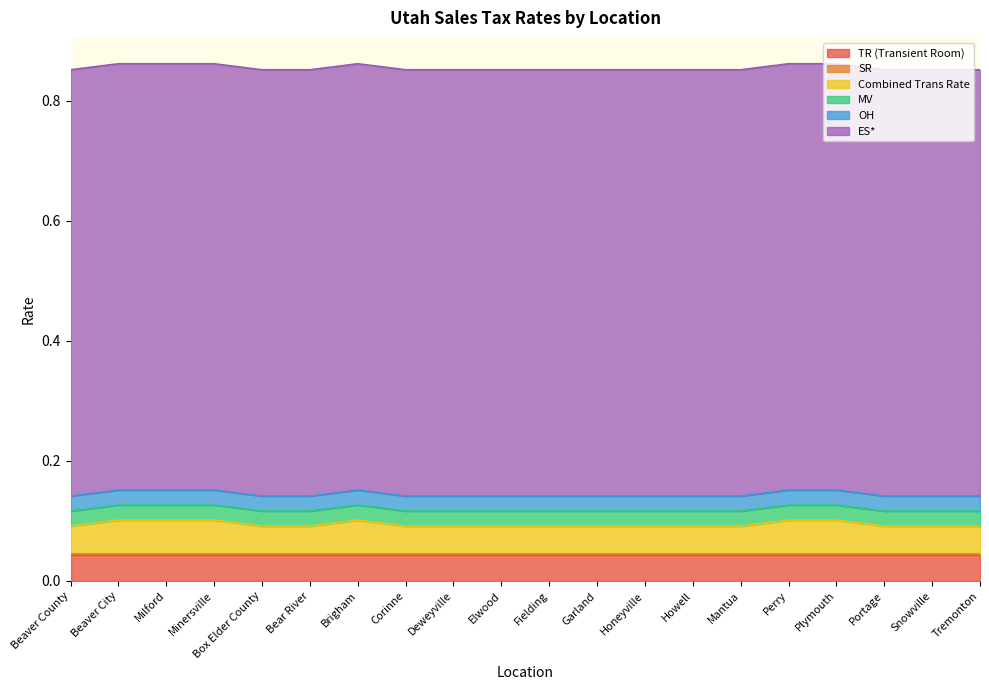

Which series has the widest spread of values?

Combined Trans Rate